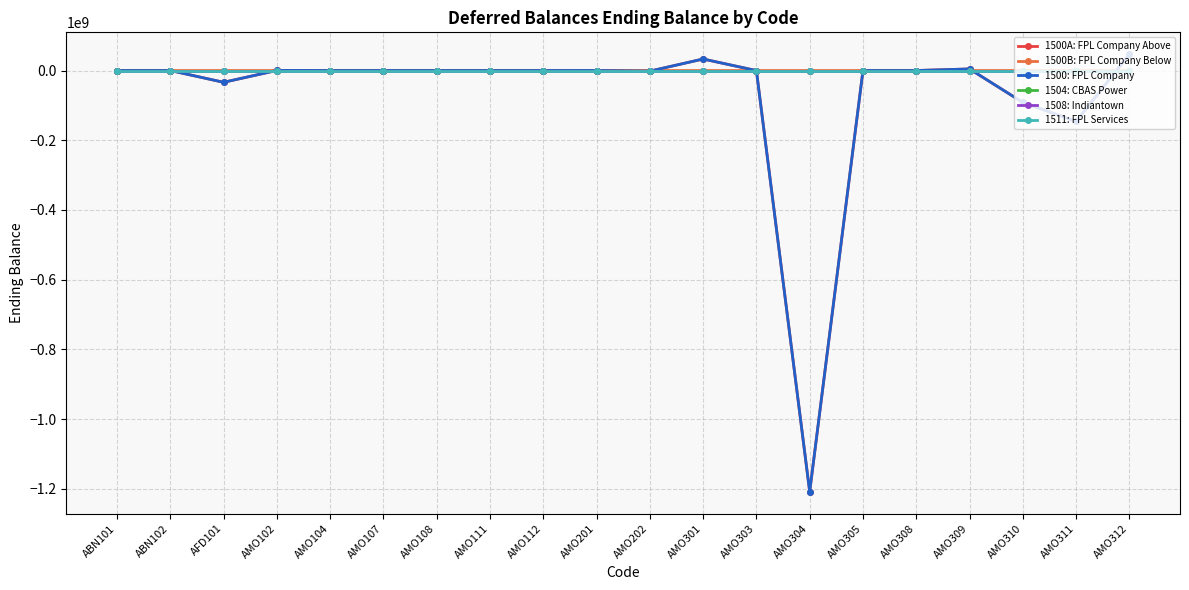

The 1500: FPL Company series shows -638186687 at AMO112. True or false?

False